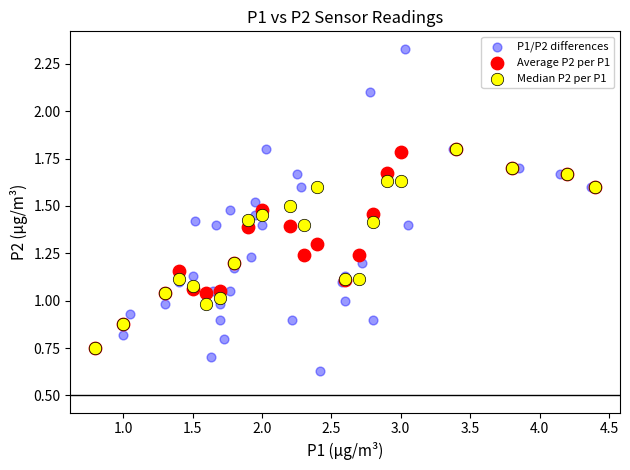

Which series has the largest Y range (max minus min)?

P1/P2 differences